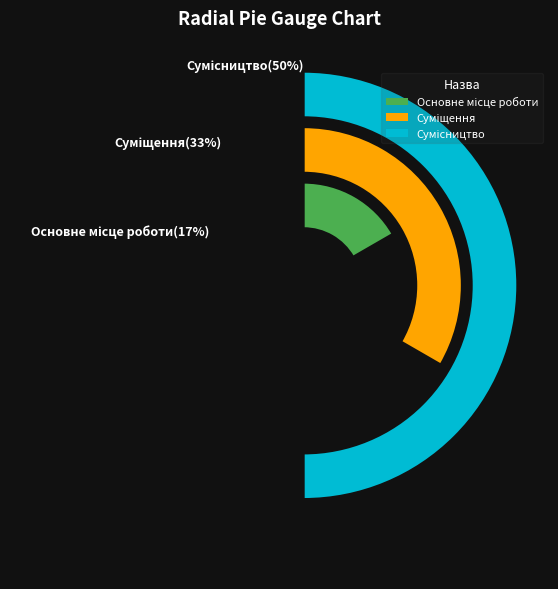

What percentage is NOT represented by Основне місце роботи?

83.3%